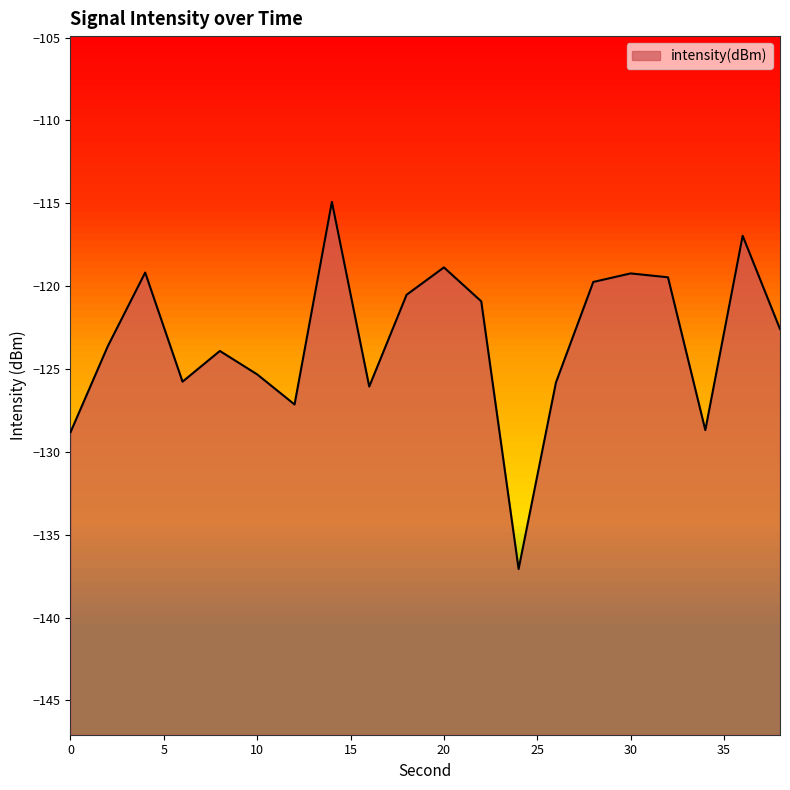

Reading right to left, extract all data points from this chart.

38=-122.6	36=-117.0	34=-128.7	32=-119.5	30=-119.2	28=-119.7	26=-125.8	24=-137.1	22=-120.9	20=-118.9	18=-120.5	16=-126.1	14=-114.9	12=-127.1	10=-125.3	8=-123.9	6=-125.8	4=-119.2	2=-123.6	0=-128.8